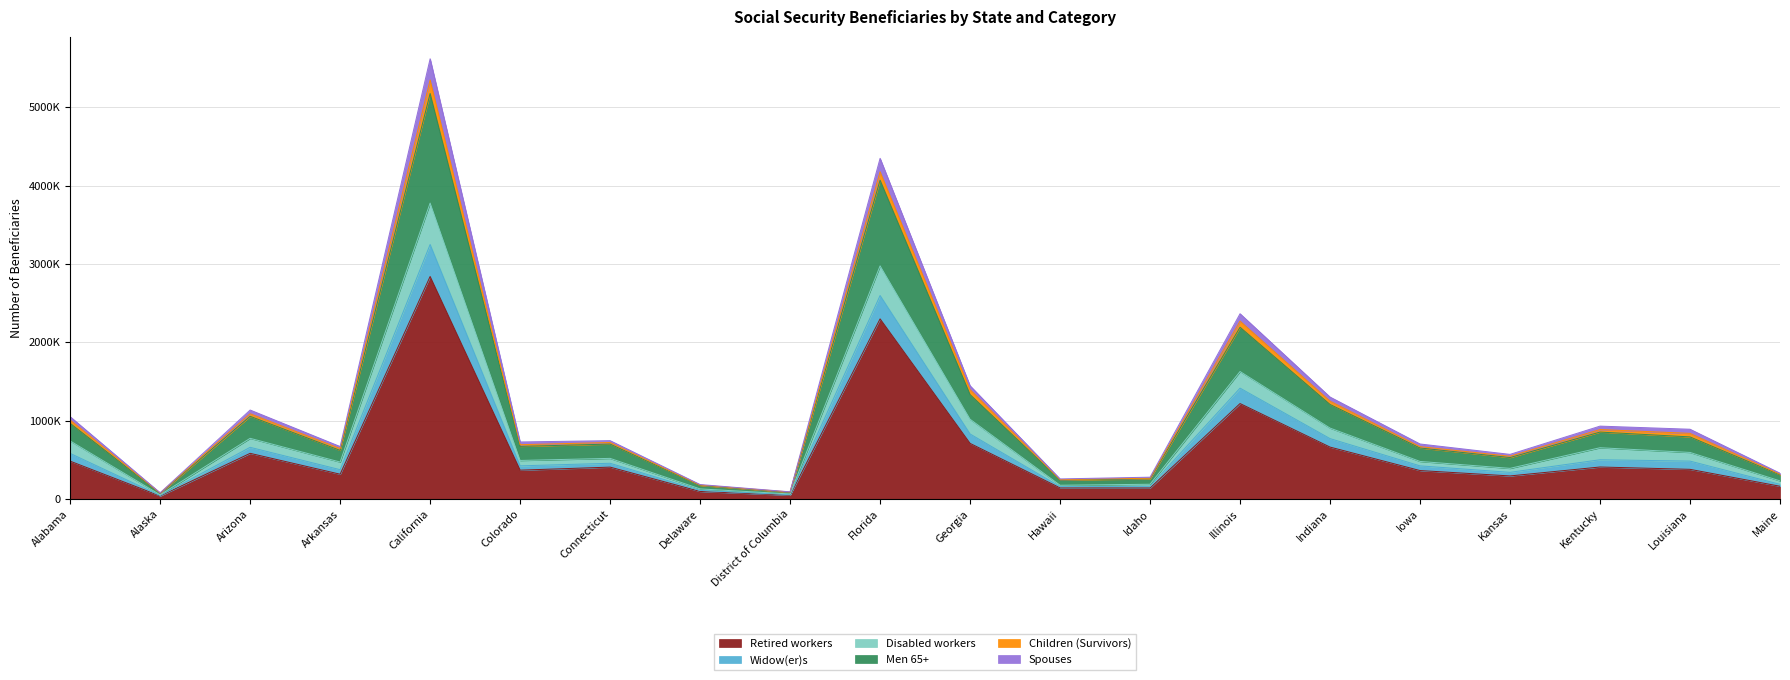

What are all the series names shown in the legend?

Retired workers, Widow(er)s, Disabled workers, Men 65+, Children (Survivors), Spouses